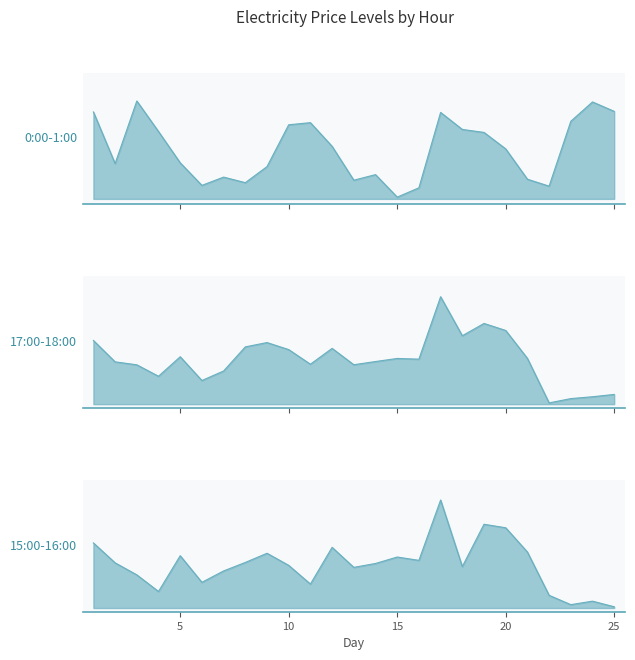

True or false: 17:00-18:00 has a value of 3874.5 at 14.

False